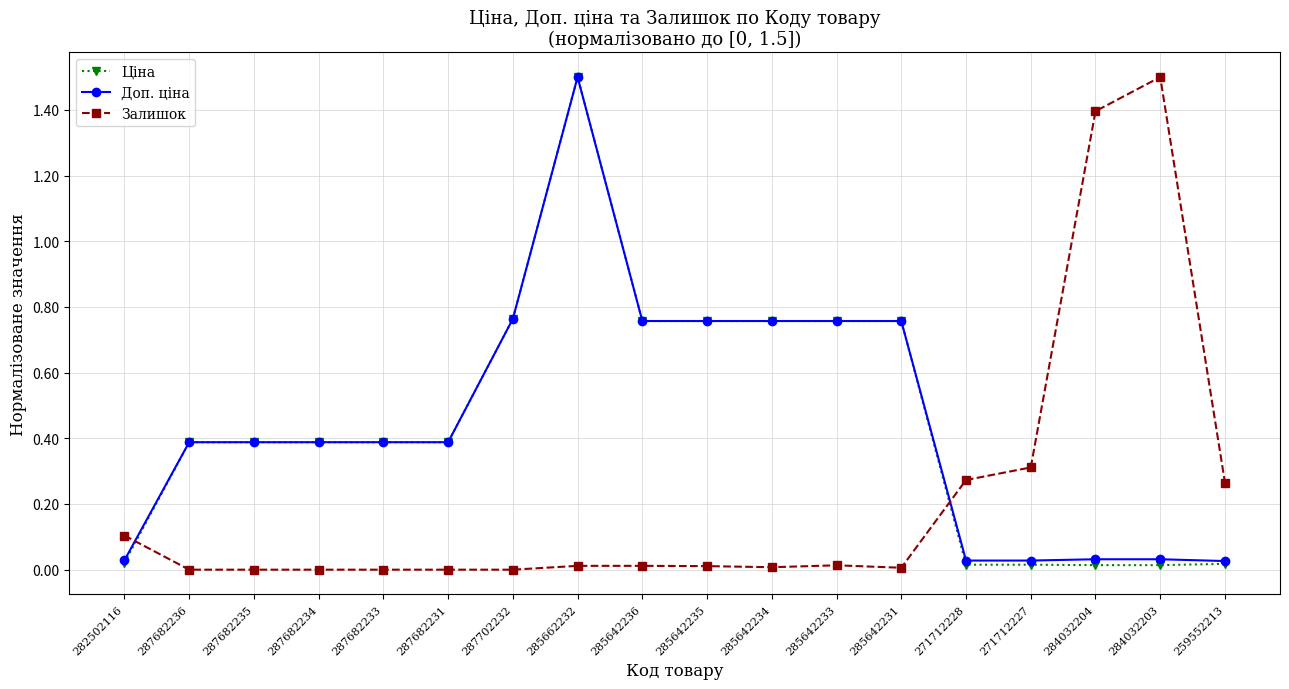

Which series changed the most between 287682236 and 284032203?

Залишок